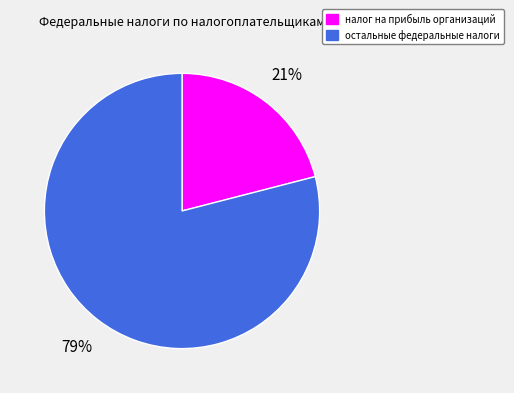

Combined, do остальные федеральные налоги and налог на прибыль организаций account for over 50%?

Yes